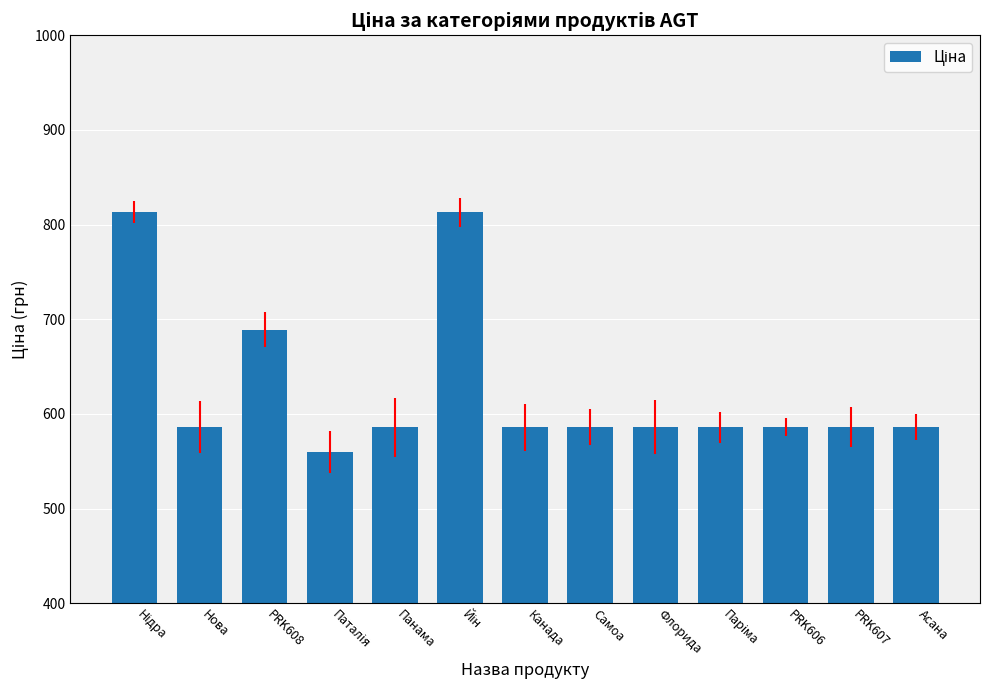

What is the smallest value displayed?

560.2